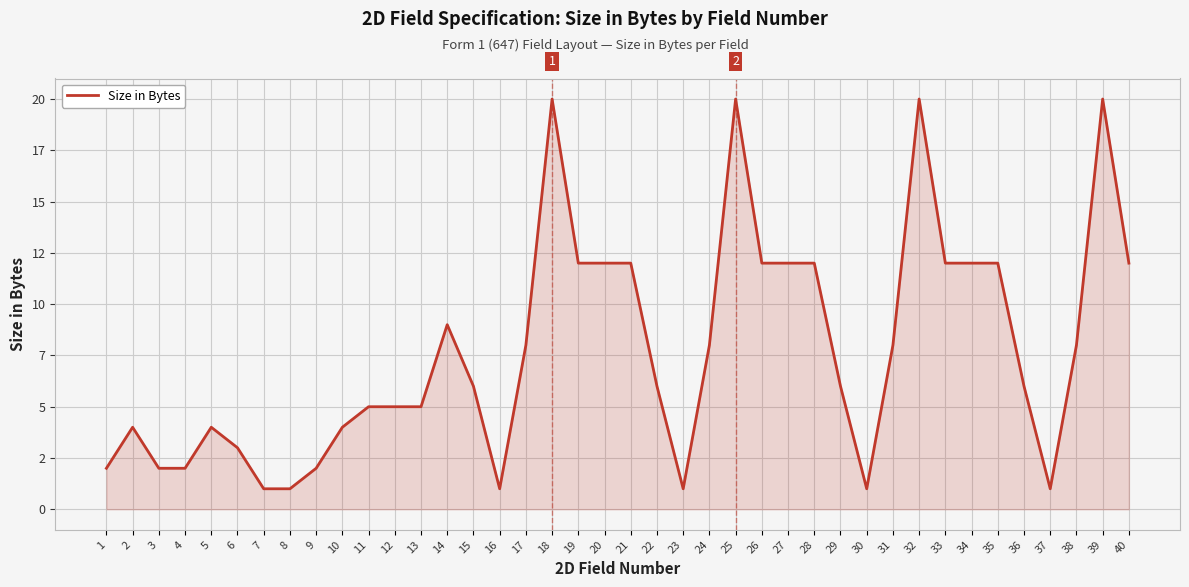

What is the sum of the values at 33 and 25?

32